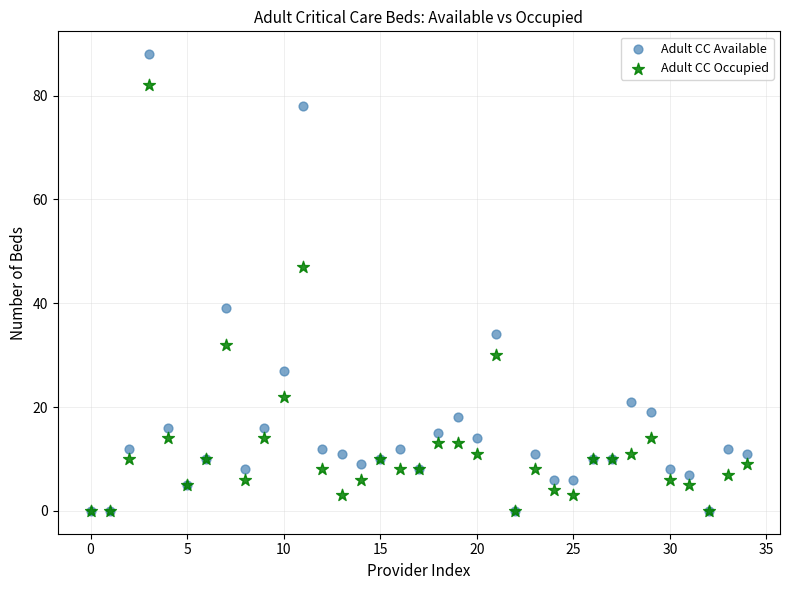

What are all the series names shown in the legend?

Adult CC Available, Adult CC Occupied